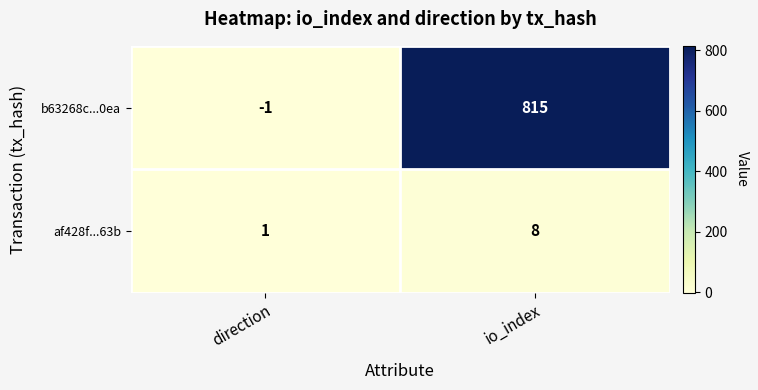

List the labels in order of af428f...63b value, smallest first.

direction, io_index